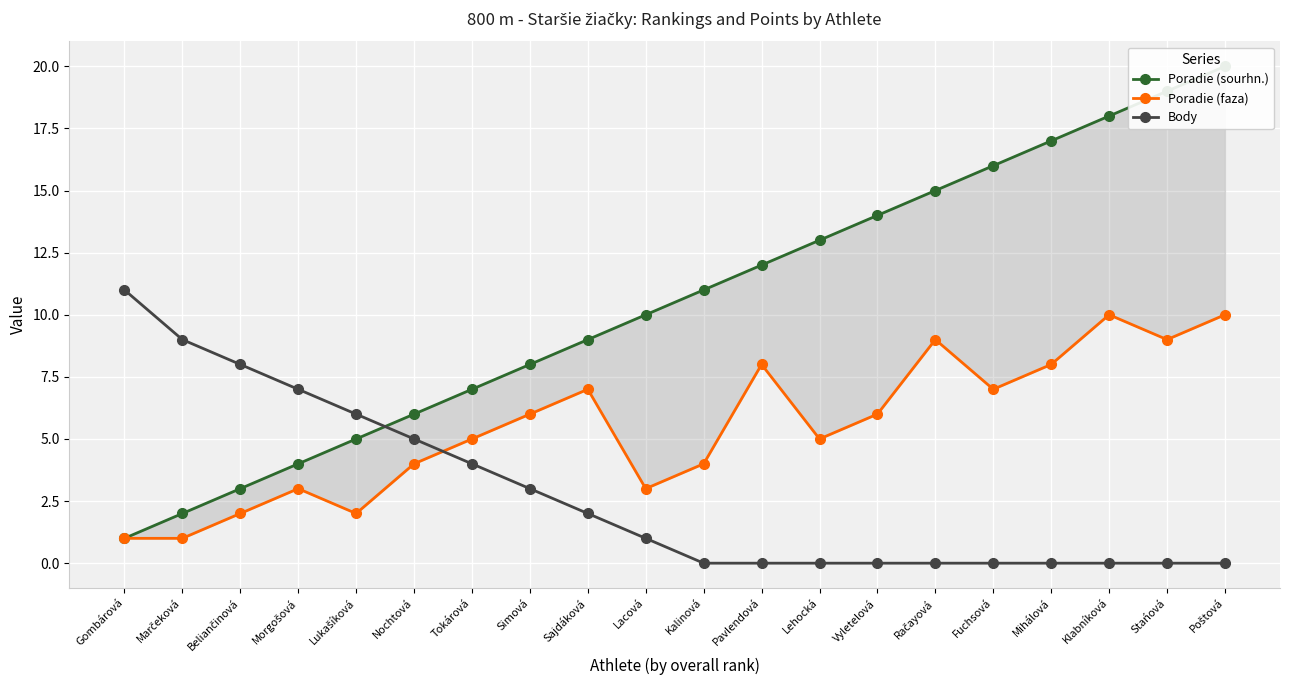

At which category is the sum across all series the highest?

Poštová